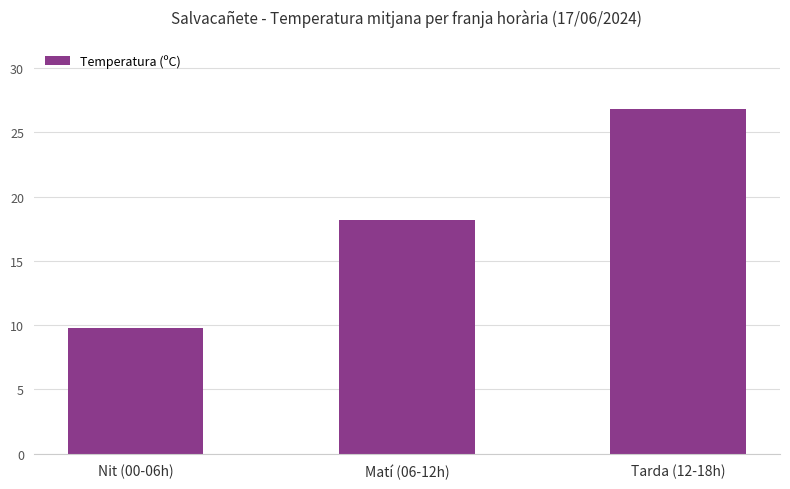

How many values are below 18?

1